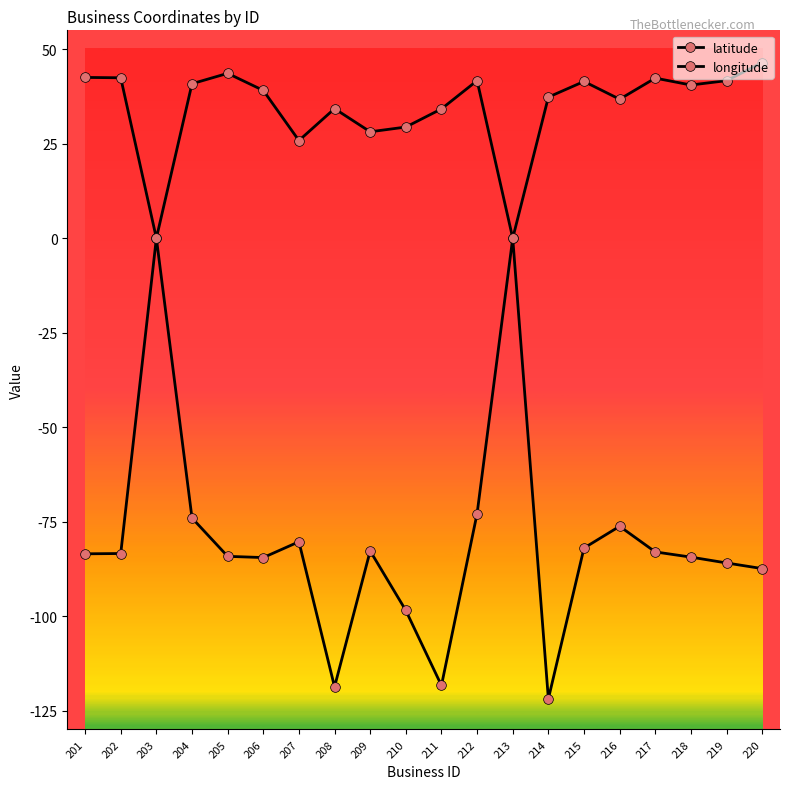

The value of latitude at 210 is 29.4. True or false?

True